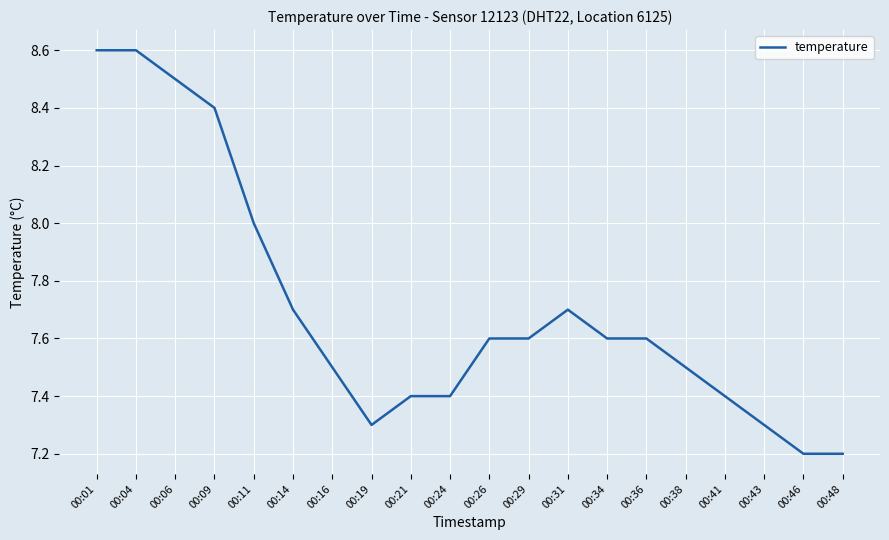

What is the difference between the second highest and second lowest values?

1.4